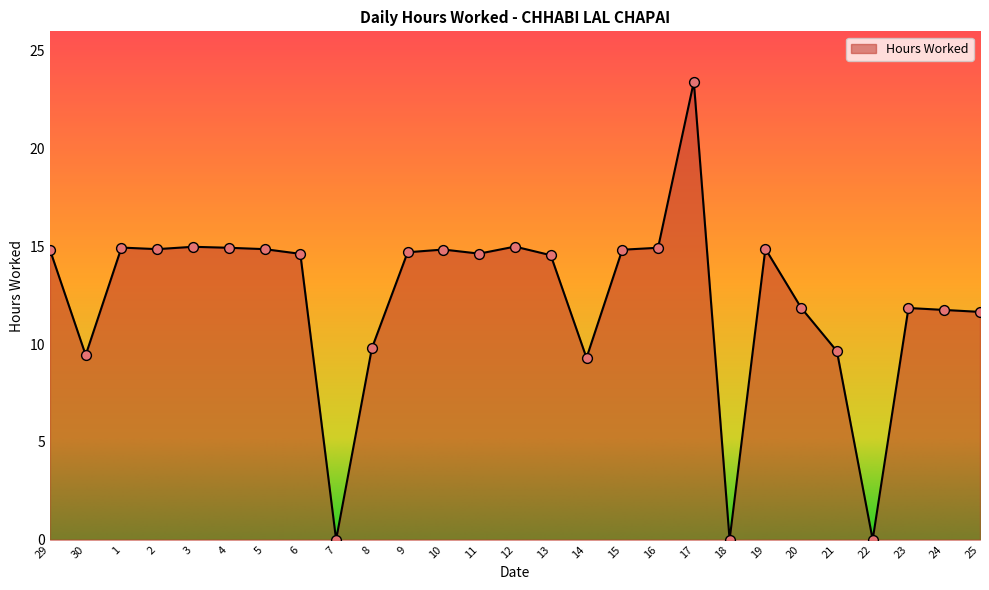

What is the change in value from 21 to 24?

+2.1